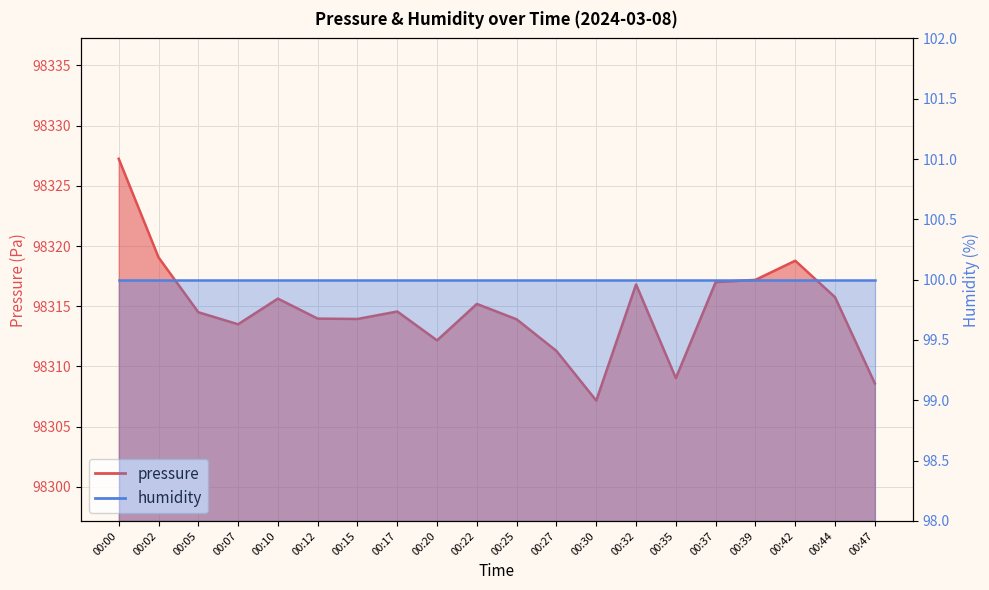

List the labels in order of value, smallest first.

00:30, 00:47, 00:35, 00:27, 00:20, 00:07, 00:25, 00:15, 00:12, 00:05, 00:17, 00:22, 00:10, 00:44, 00:32, 00:37, 00:39, 00:42, 00:02, 00:00